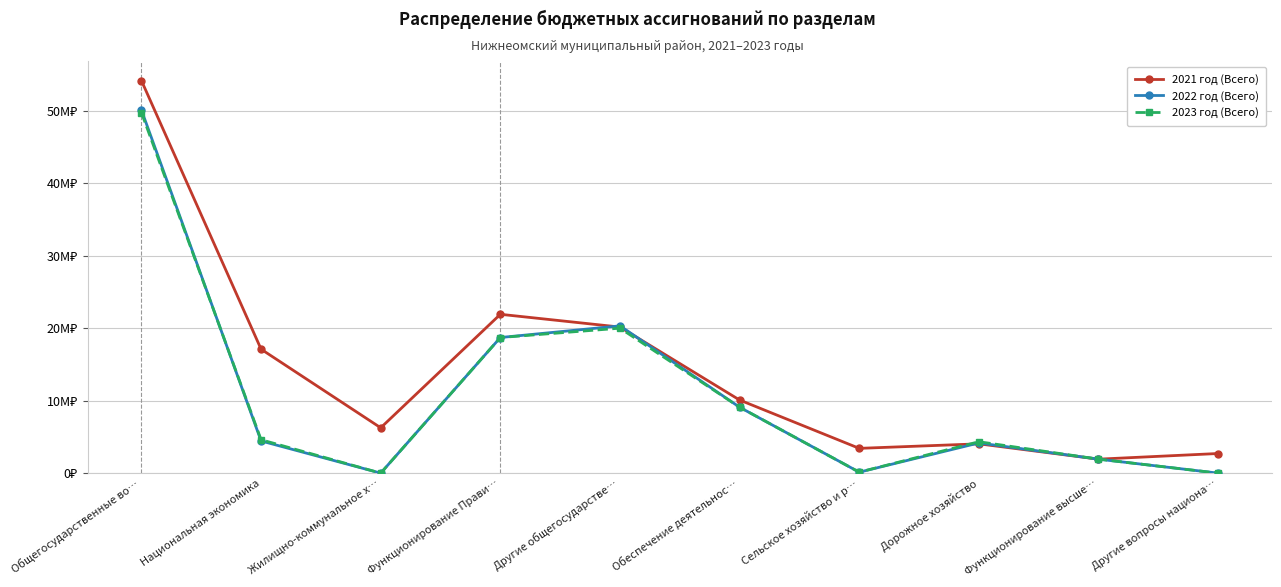

Reading left to right, transcribe all the data shown in this chart.

2021 год (Всего): 54130059.8	17090963.9	6250961.9	21904443.9	20143082.8	10082592.6	3416433.1	4040090.0	1926295.2	2705686.0
2022 год (Всего): 50065266.8	4435515.3	0.0	18701500.0	20311734.7	9088554.7	132270.4	4162710.0	1926295.2	0.0
2023 год (Всего): 49711536.8	4604305.3	0.0	18701500.0	19989929.5	9088554.7	132270.4	4331500.0	1926295.2	0.0